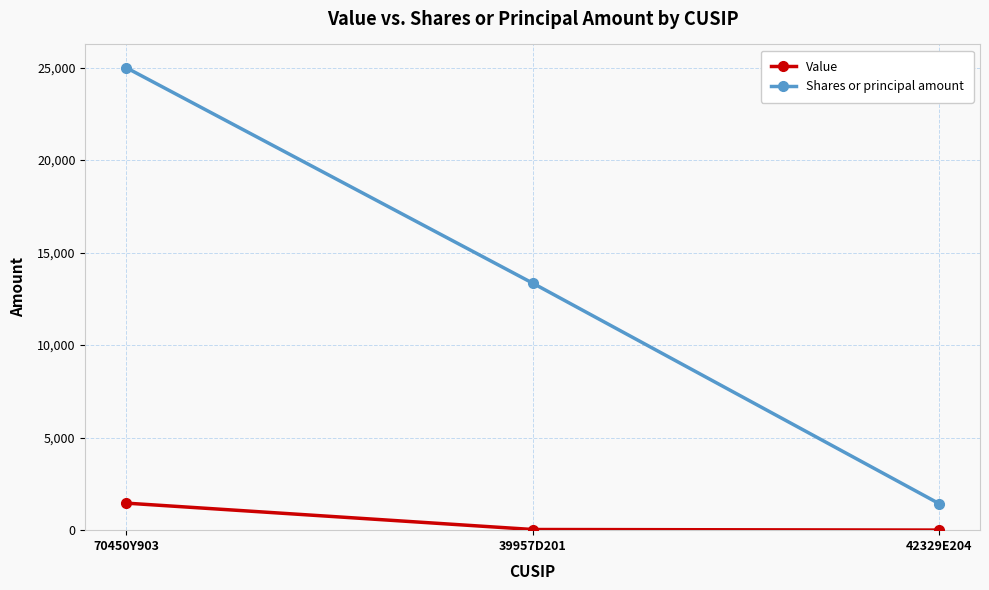

What position from the left is 39957D201?

2